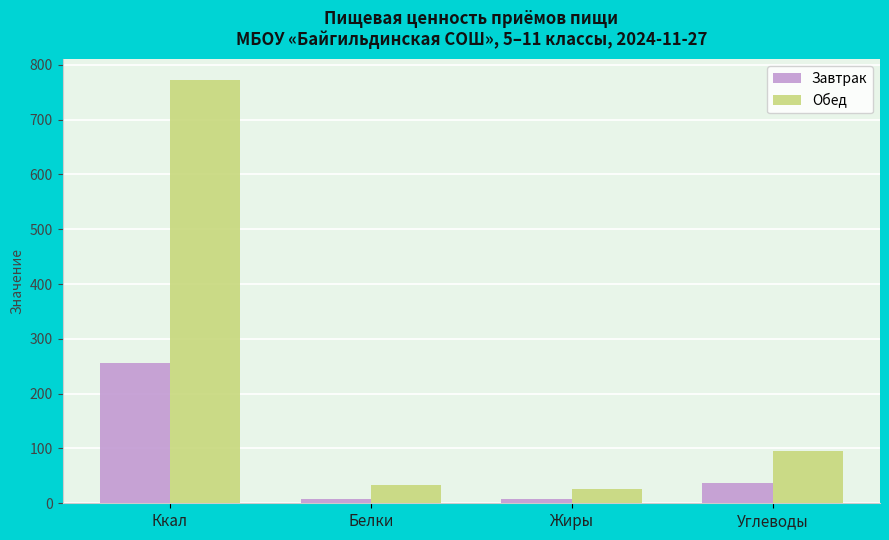

Are the bars grouped side by side (vs. stacked)?

Yes